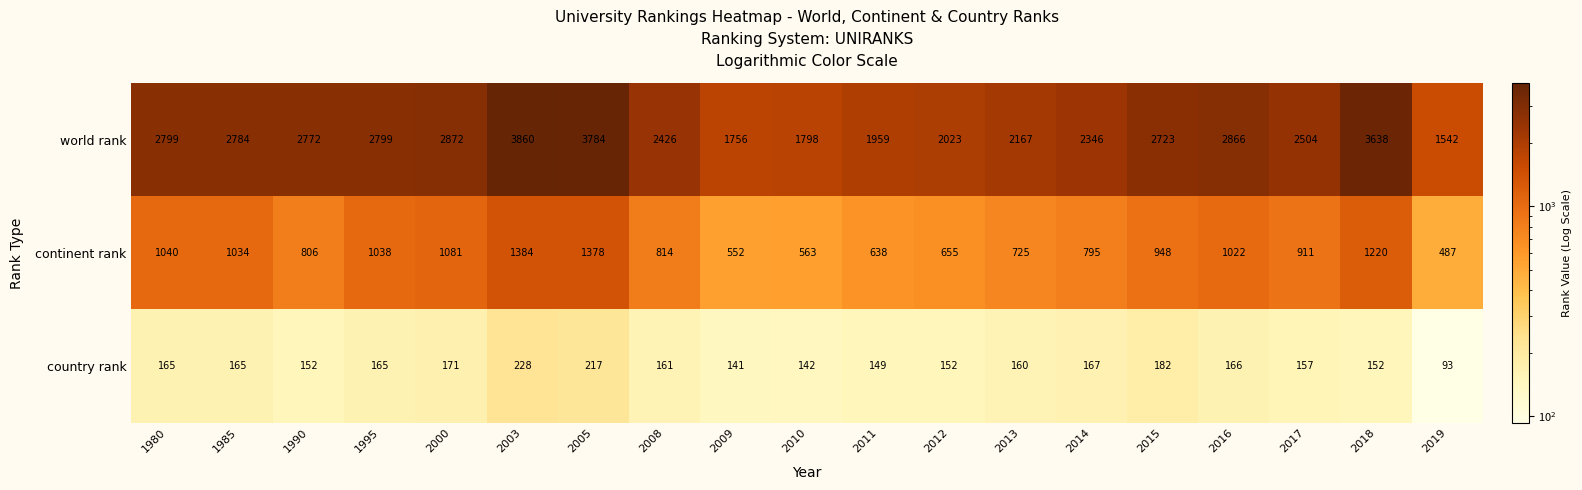

How many categories are shown in the chart?

19